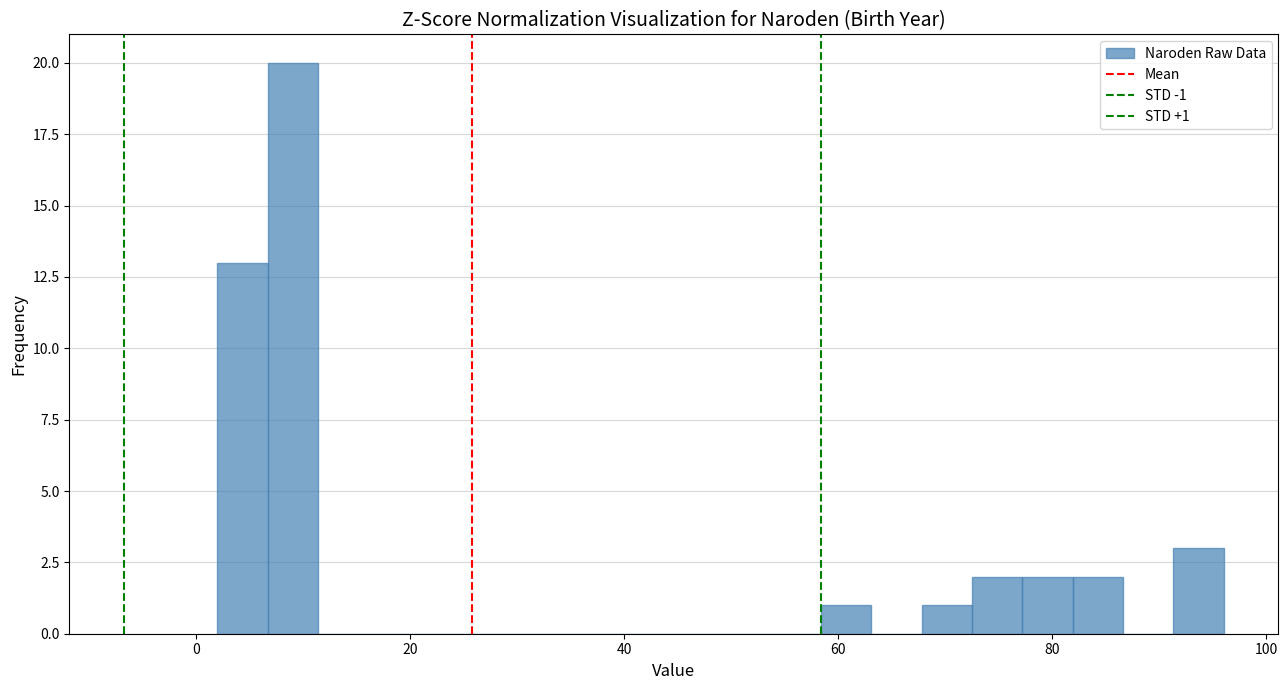

Around what value on the x-axis is the tallest bar? Give the approximate position of its centre, as read against the axis.

10